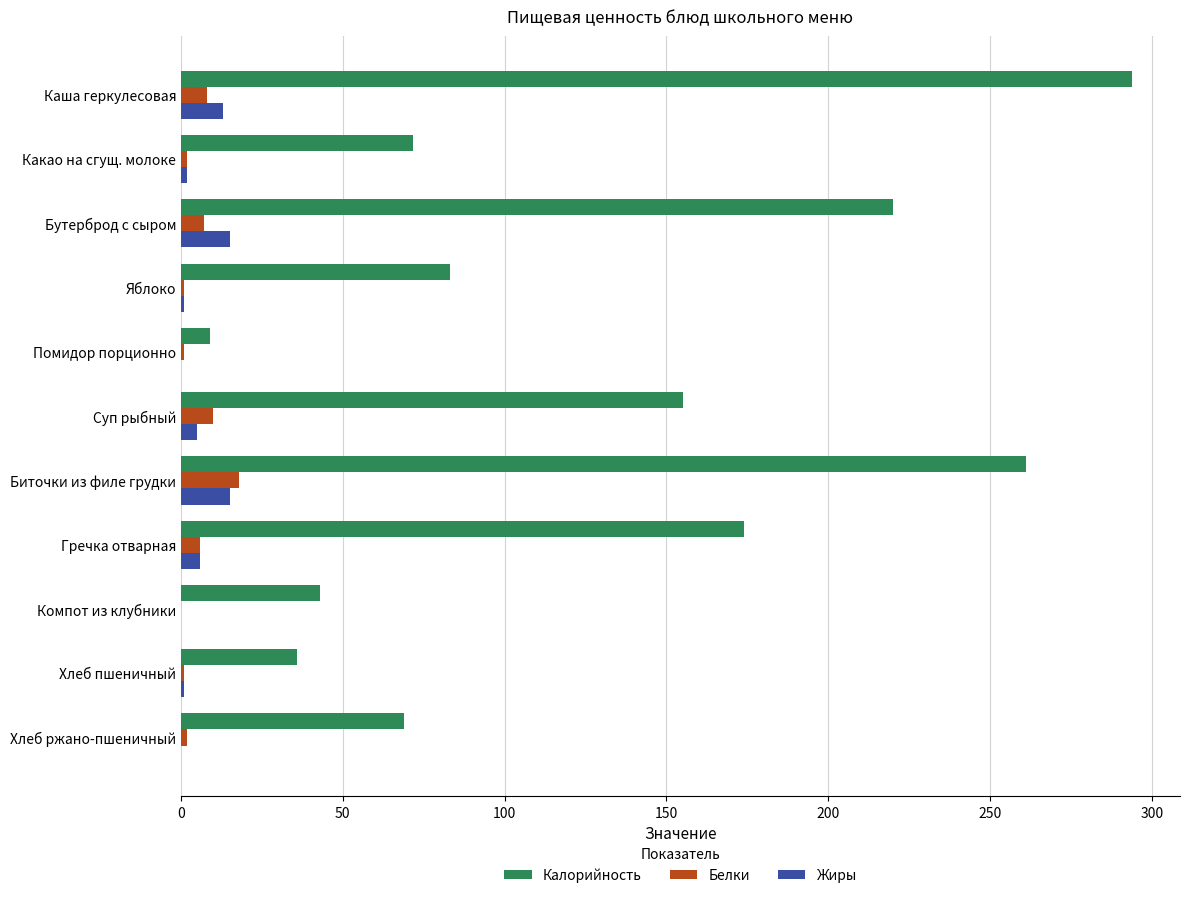

How many series are shown in this chart?

3